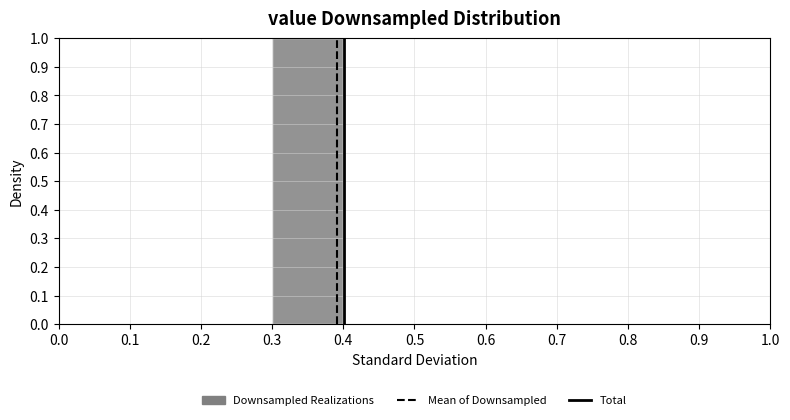

Reading left to right, list every bar in this chart as the range it spans on the x-axis followed by its height. The values are not printed on the chart, so give them approximately, as read against the axis.

0.0 to 0.1: 0
0.1 to 0.2: 0
0.2 to 0.3: 0
0.3 to 0.4: 1
0.4 to 0.5: 0
0.5 to 0.6: 0
0.6 to 0.7: 0
0.7 to 0.8: 0
0.8 to 0.9: 0
0.9 to 1.0: 0